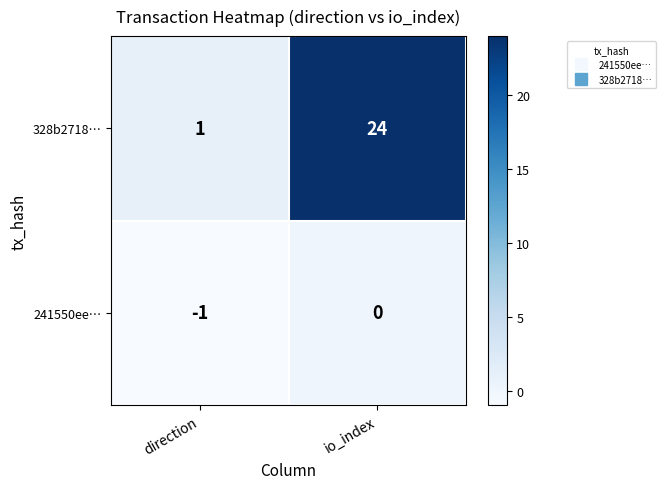

What is the difference between the 328b2718… values at direction and io_index?

23